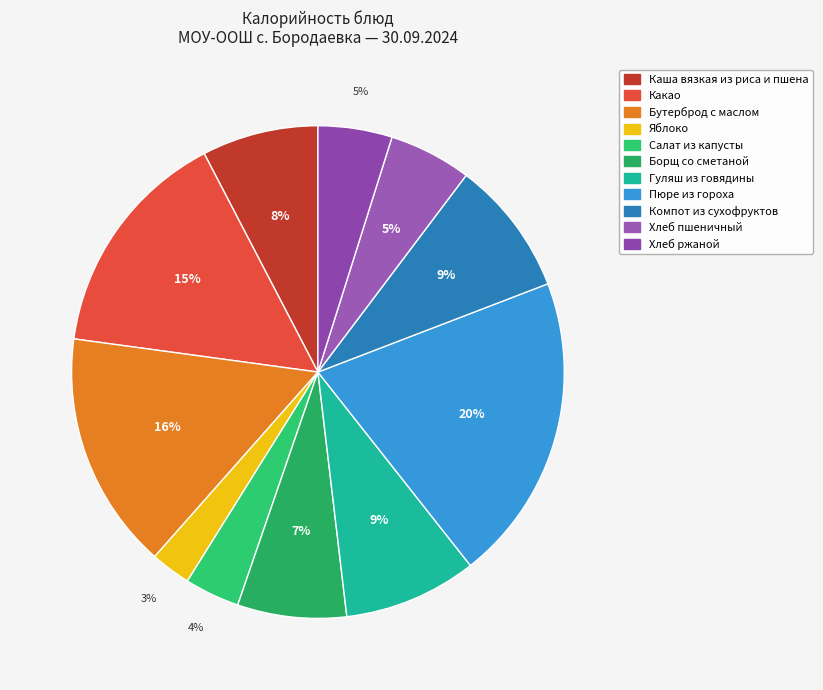

What is the change in value from Какао to Компот из сухофруктов?

-91